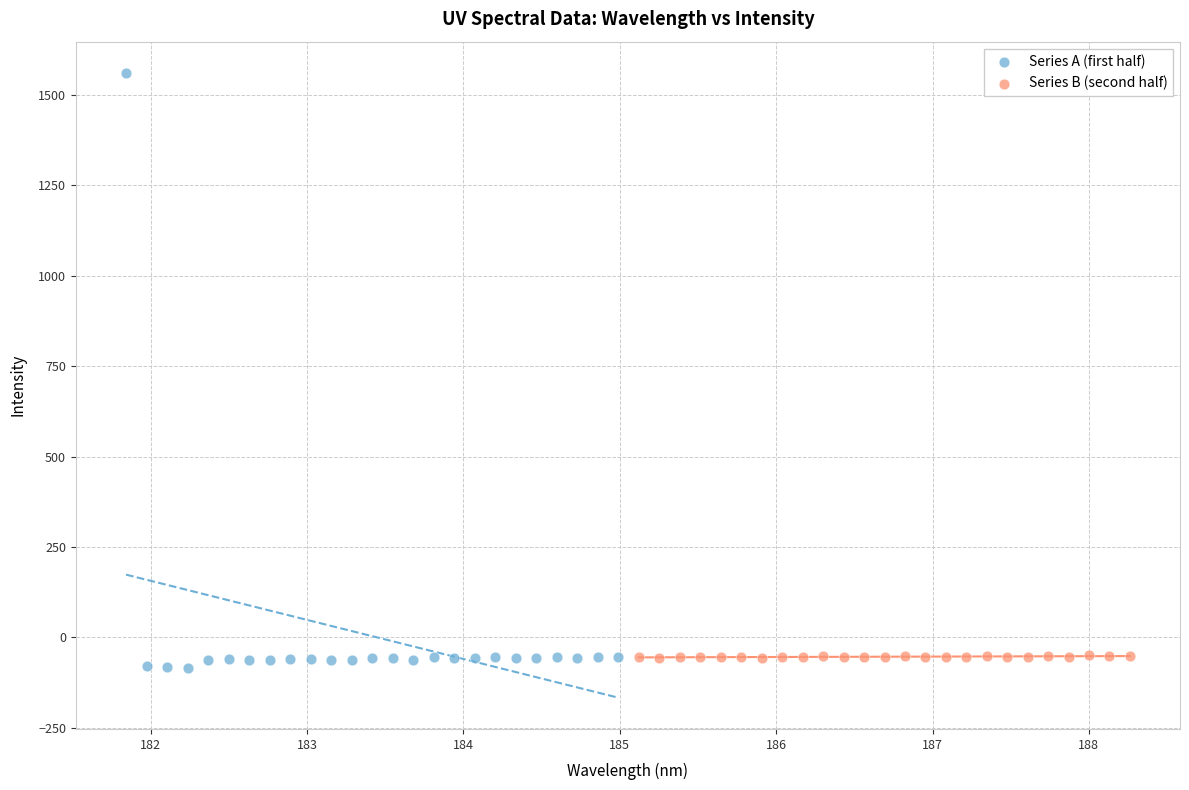

Which series reaches the maximum Y coordinate?

Series A (first half)